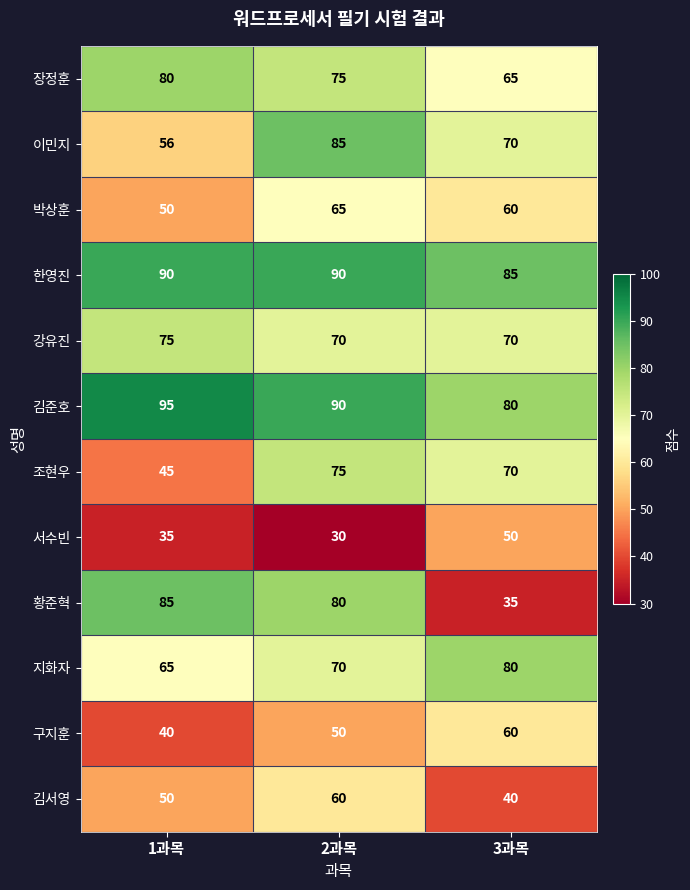

Is it true that 구지훈 equals 50 at 2과목?

True